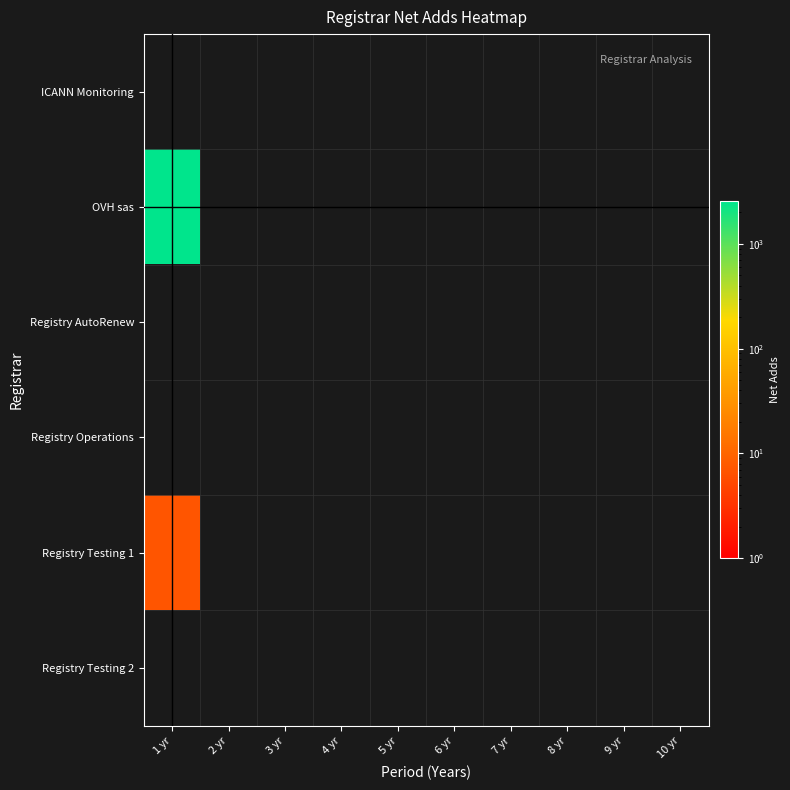

Reading left to right, list all the values displayed in this chart.

ICANN Monitoring: 1 yr=0	2 yr=0	3 yr=0	4 yr=0	5 yr=0	6 yr=0	7 yr=0	8 yr=0	9 yr=0	10 yr=0
OVH sas: 1 yr=2543	2 yr=0	3 yr=0	4 yr=0	5 yr=0	6 yr=0	7 yr=0	8 yr=0	9 yr=0	10 yr=0
Registry AutoRenew: 1 yr=0	2 yr=0	3 yr=0	4 yr=0	5 yr=0	6 yr=0	7 yr=0	8 yr=0	9 yr=0	10 yr=0
Registry Operations: 1 yr=0	2 yr=0	3 yr=0	4 yr=0	5 yr=0	6 yr=0	7 yr=0	8 yr=0	9 yr=0	10 yr=0
Registry Testing 1: 1 yr=7	2 yr=0	3 yr=0	4 yr=0	5 yr=0	6 yr=0	7 yr=0	8 yr=0	9 yr=0	10 yr=0
Registry Testing 2: 1 yr=0	2 yr=0	3 yr=0	4 yr=0	5 yr=0	6 yr=0	7 yr=0	8 yr=0	9 yr=0	10 yr=0